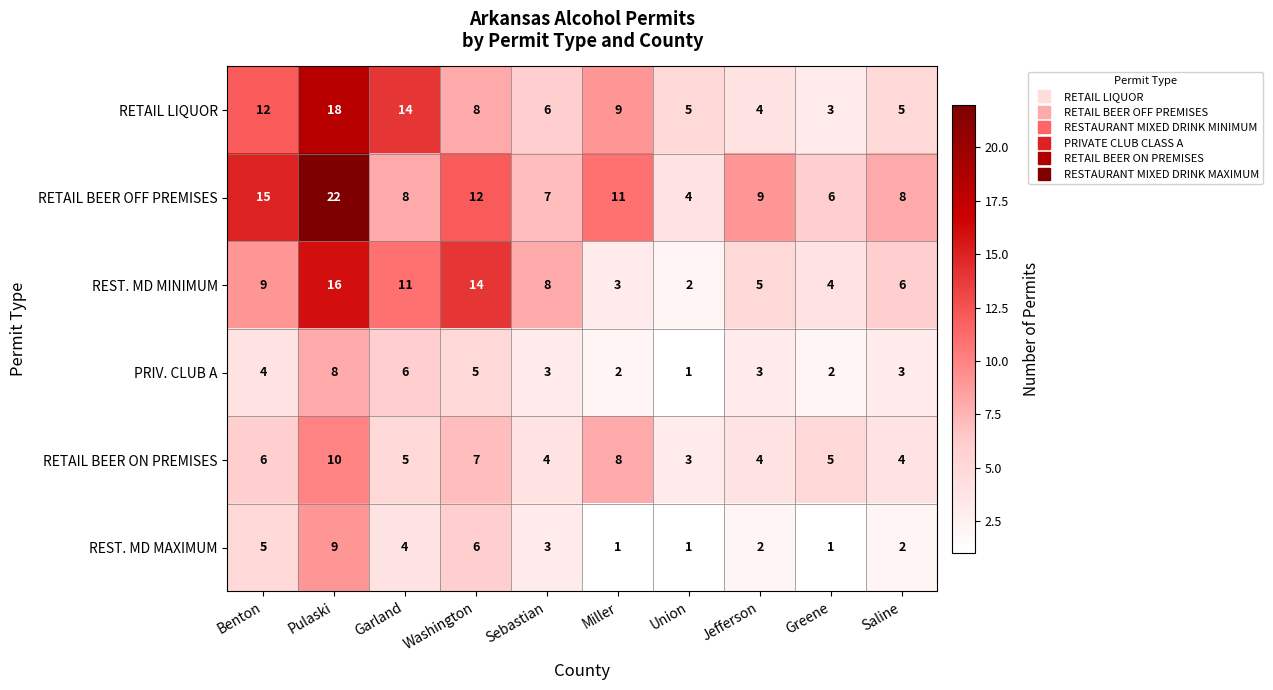

What is the total value across all series at Miller?

34